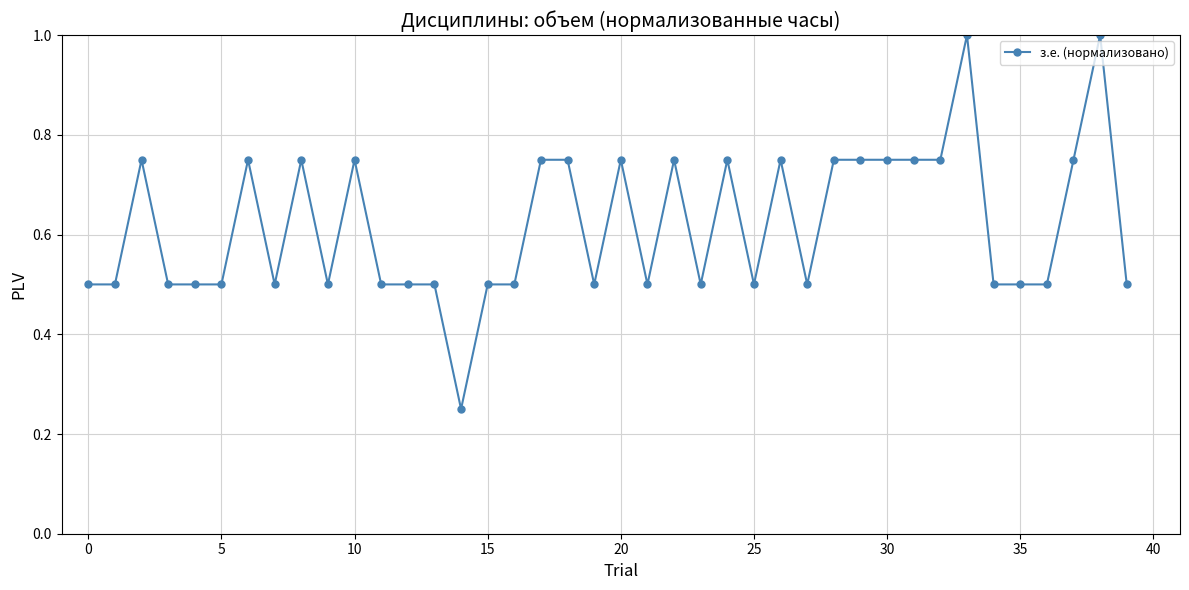

What is the average value?

0.6